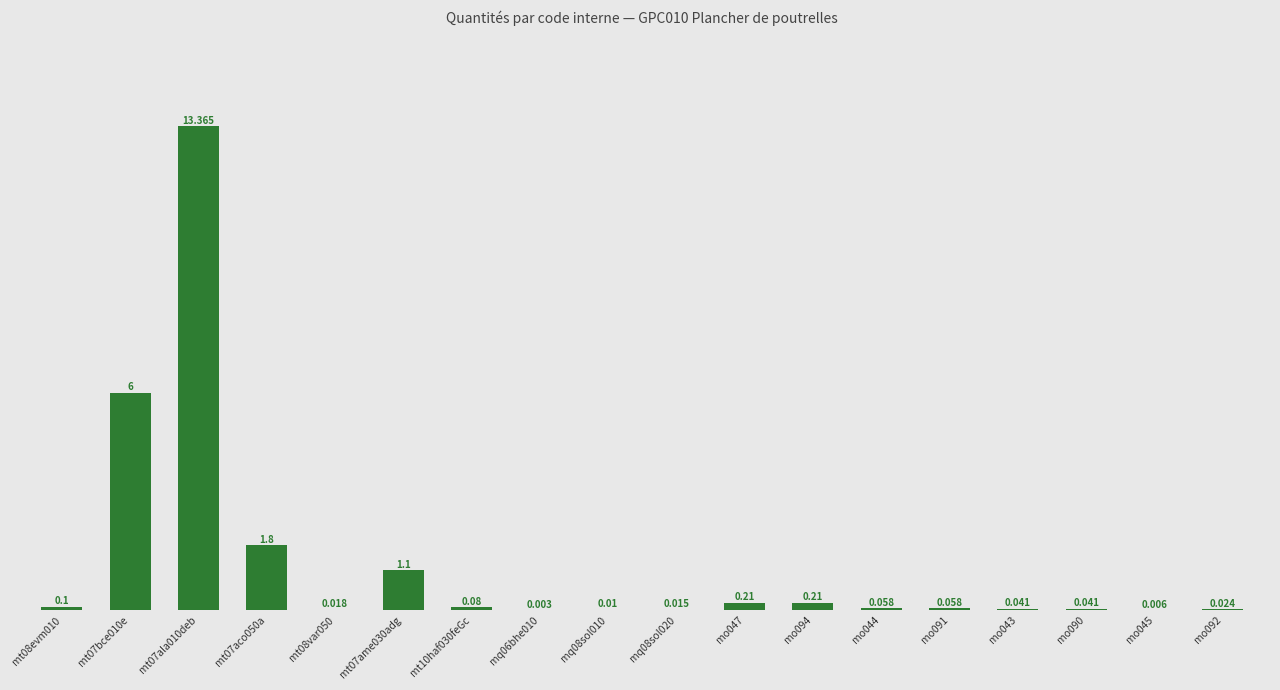

Count the number of categories in the chart.

18